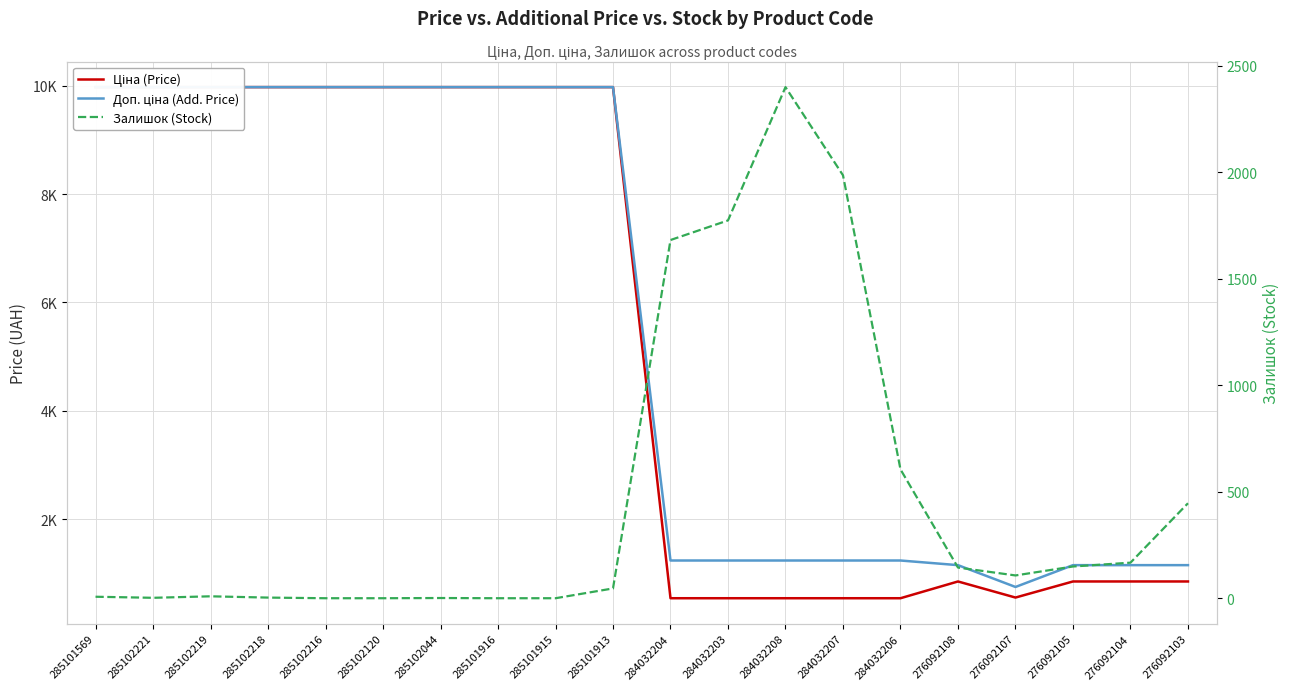

Rank the categories by Доп. ціна (Add. Price) value from lowest to highest.

276092107, 276092108, 276092105, 276092104, 276092103, 284032204, 284032203, 284032208, 284032207, 284032206, 285101569, 285102221, 285102219, 285102218, 285102216, 285102120, 285102044, 285101916, 285101915, 285101913